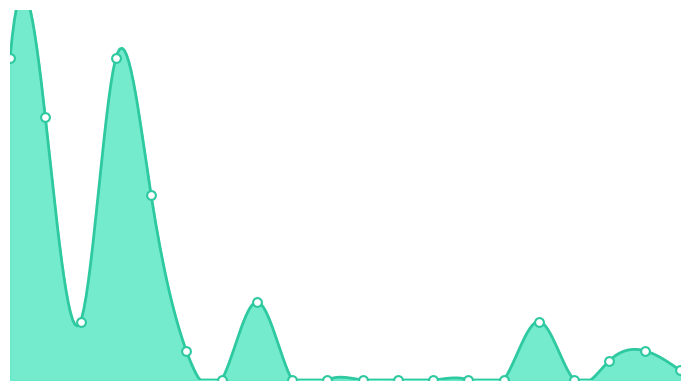

What is the change in value from 2030 to 2031?

-6